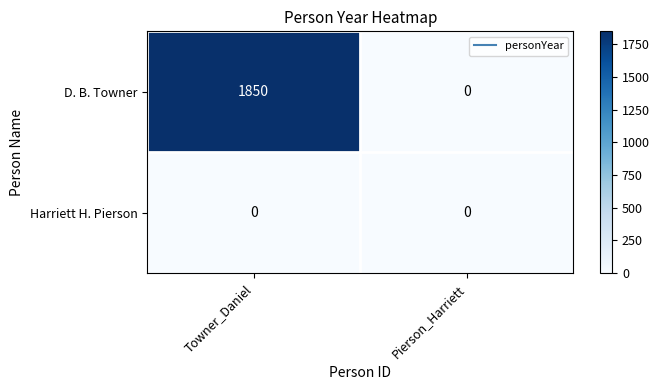

Rank the series at Towner_Daniel from lowest to highest value.

Harriett H. Pierson, D. B. Towner